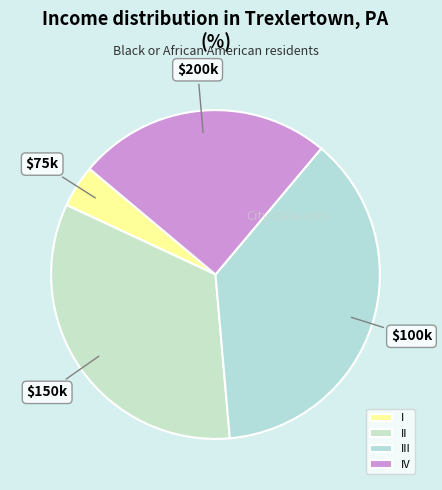

Approximately how many times larger is the value at III compared to II?

1.1